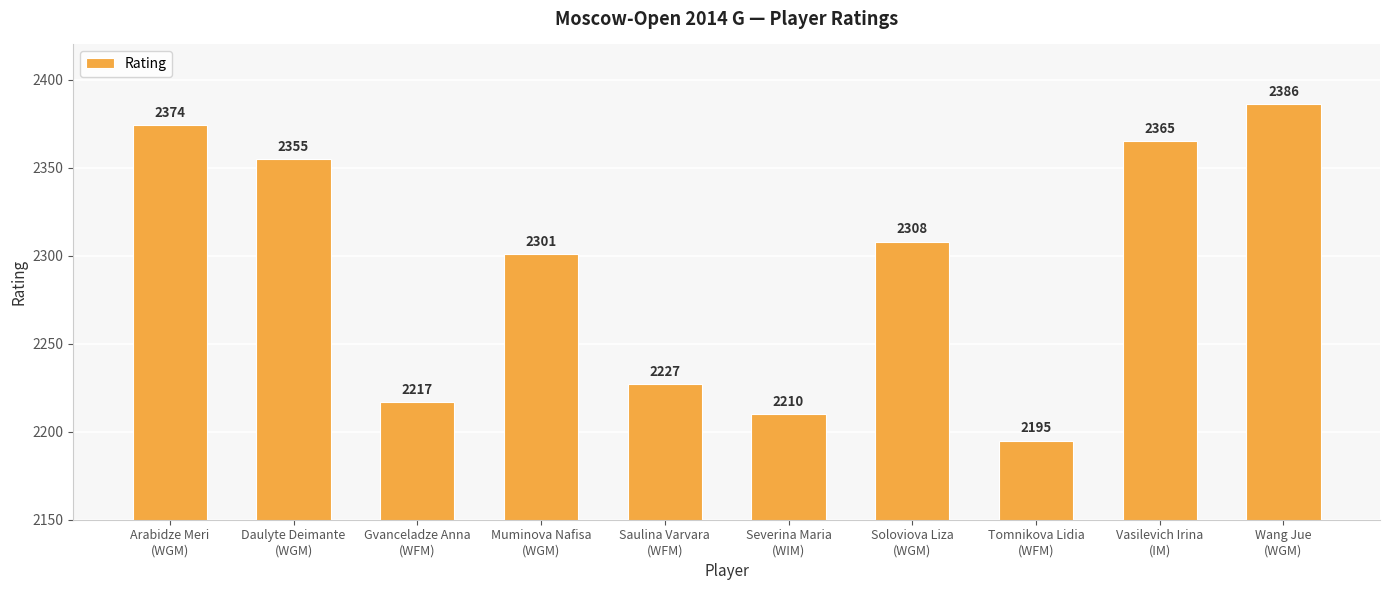

List the labels in order of value, smallest first.

Tomnikova Lidia
(WFM), Severina Maria
(WIM), Gvanceladze Anna
(WFM), Saulina Varvara
(WFM), Muminova Nafisa
(WGM), Soloviova Liza
(WGM), Daulyte Deimante
(WGM), Vasilevich Irina
(IM), Arabidze Meri
(WGM), Wang Jue
(WGM)